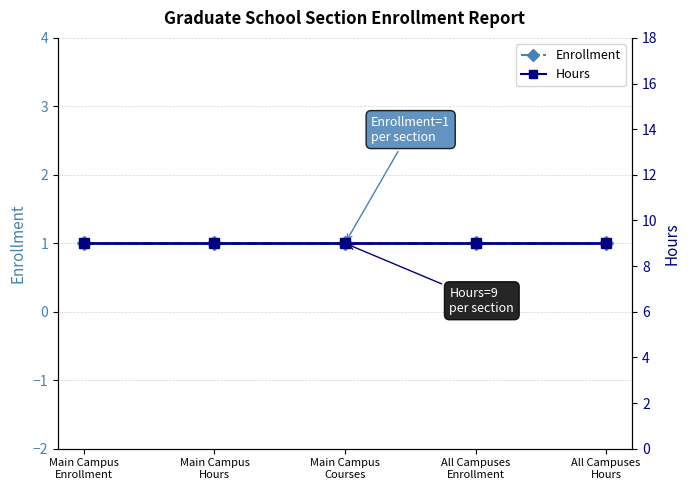

Which category has the highest value in the Enrollment series?

Main Campus
Enrollment